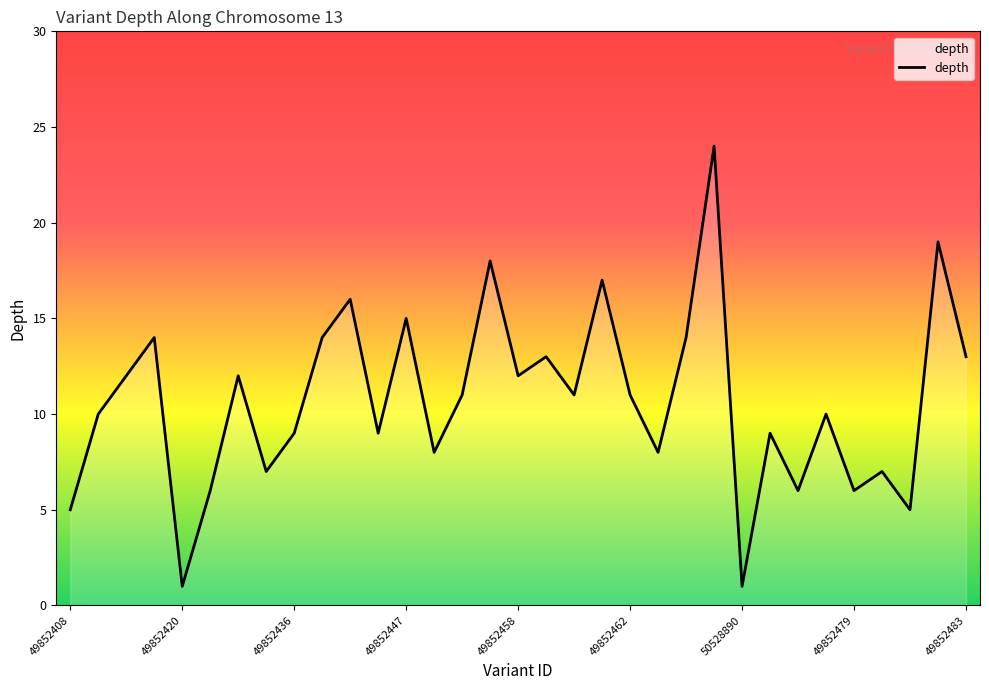

What is the difference between the maximum and minimum values?

23